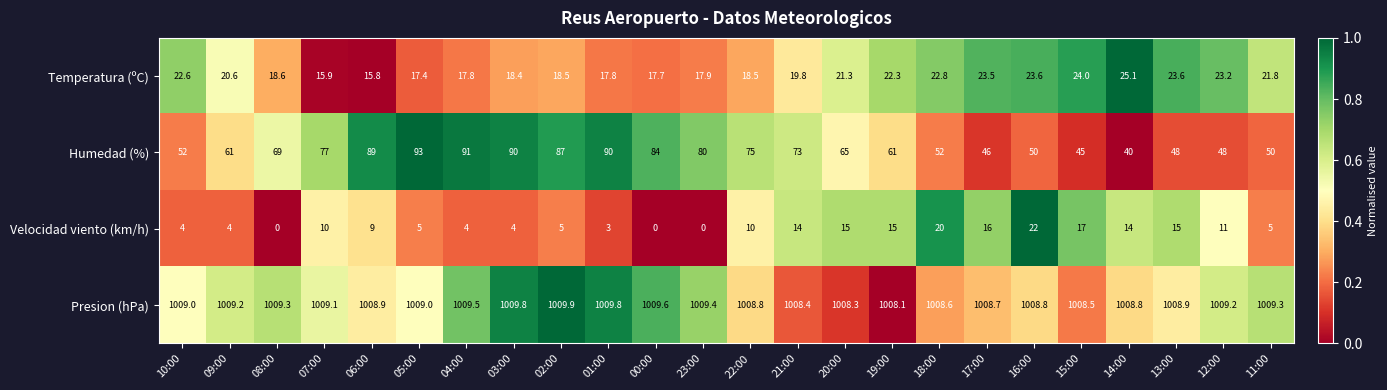

At which category is the sum across all series the highest?

05:00